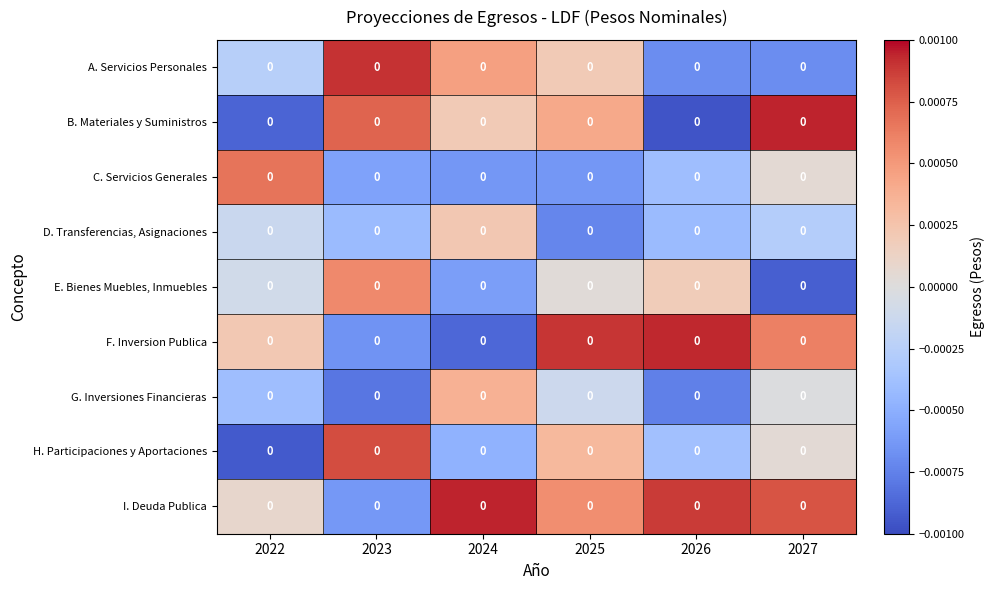

True or false: I. Deuda Publica has a value of 0.0 at 2024.

False